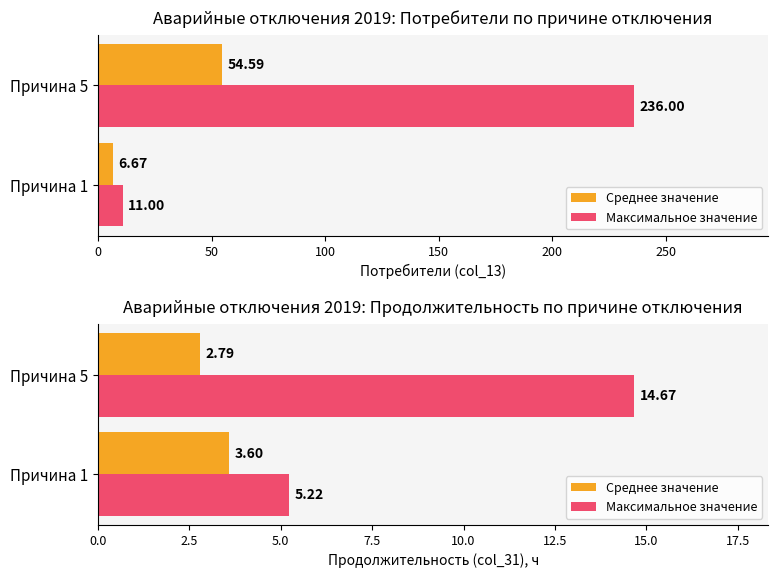

List the series in order of their overall mean, lowest first.

Среднее значение, Максимальное значение